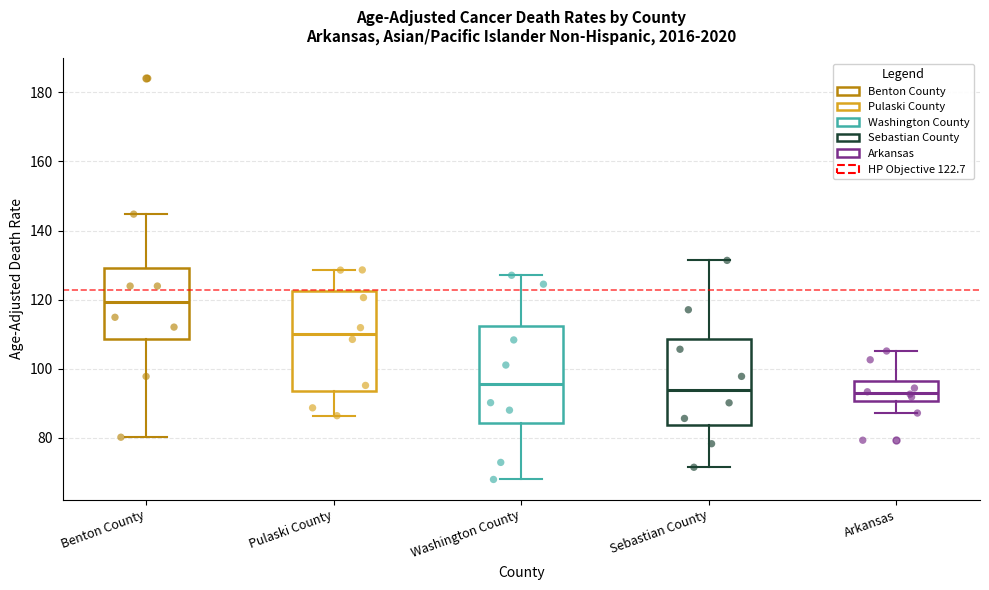

Reading left to right, read every box against the y-axis: the position of its median line, the range the box covers, and the ends of its whiskers. The values are not printed on the chart, so give them approximately, as read against the axis.

Benton County: median 120, box 108 to 130, whiskers 80 to 144
Pulaski County: median 110, box 94 to 122, whiskers 86 to 128
Washington County: median 96, box 84 to 112, whiskers 68 to 128
Sebastian County: median 94, box 84 to 108, whiskers 72 to 132
Arkansas: median 92, box 90 to 96, whiskers 88 to 106